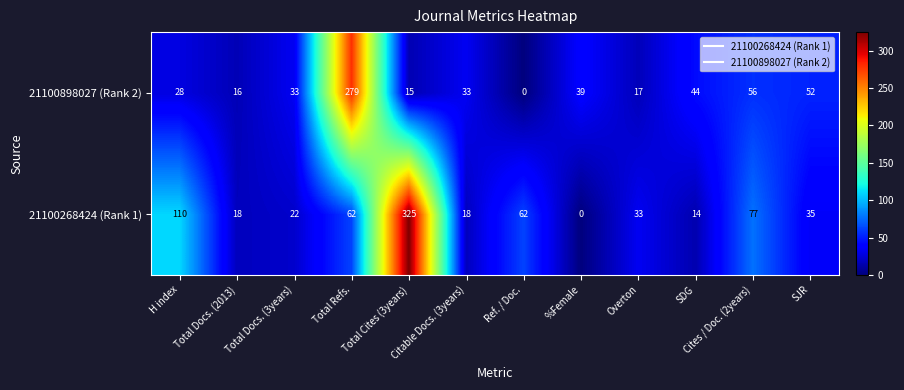

Count the number of data series in this chart.

2